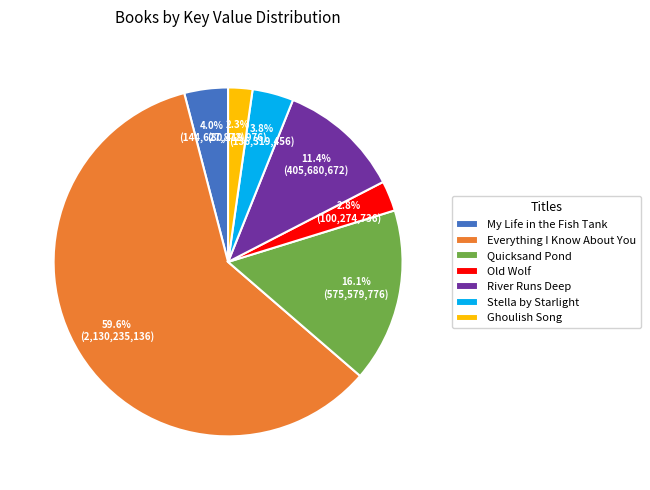

Does Everything I Know About You account for over 50% of the chart?

Yes